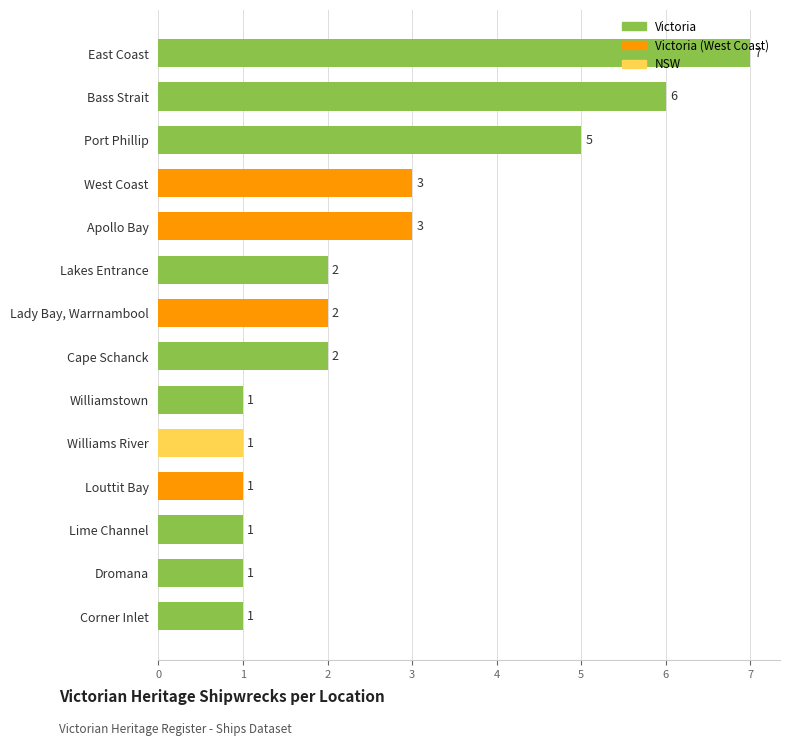

What is the ratio of the value at Lime Channel to the value at East Coast?

0.1